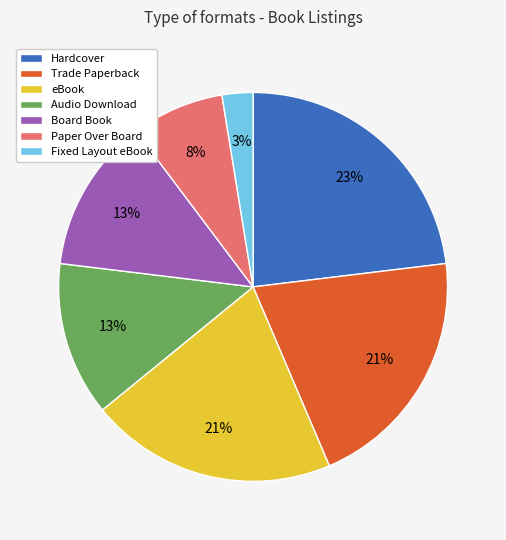

Do Fixed Layout eBook and Board Book together represent more than half of the pie?

No